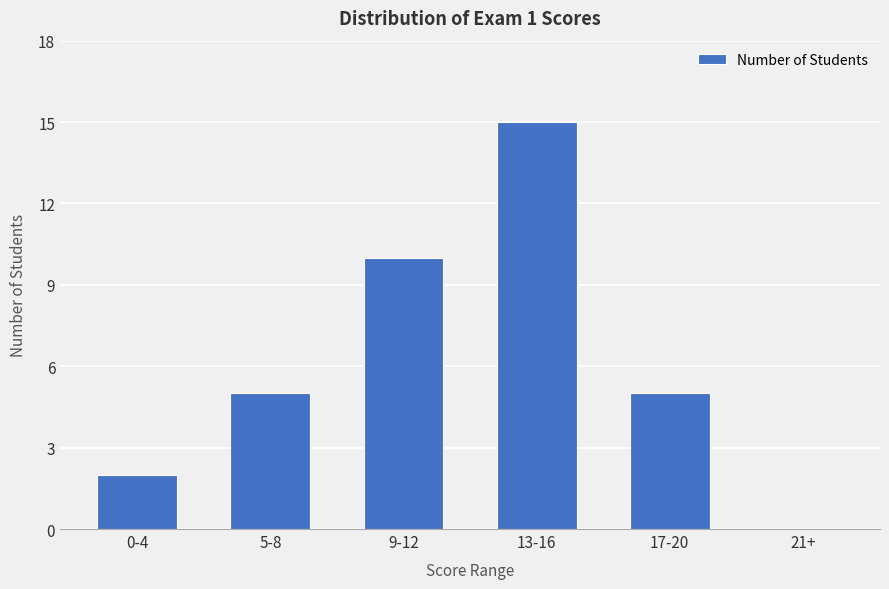

What is the maximum value shown in the chart?

15